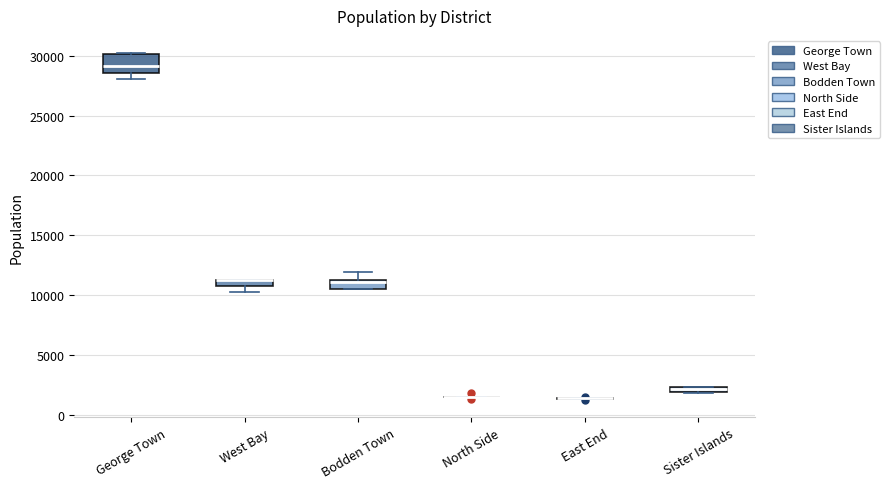

Where is the lower edge of the box for West Bay on the y-axis? The values are not printed on the chart, so give them approximately, as read against the axis.

10500